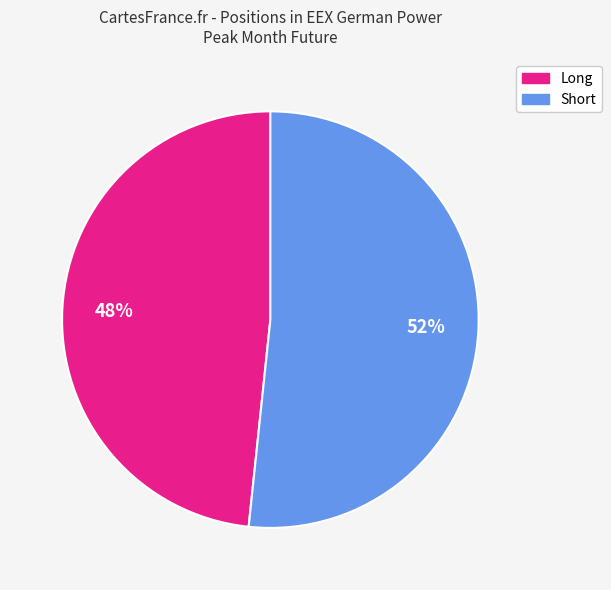

How many segments does this pie chart have?

2